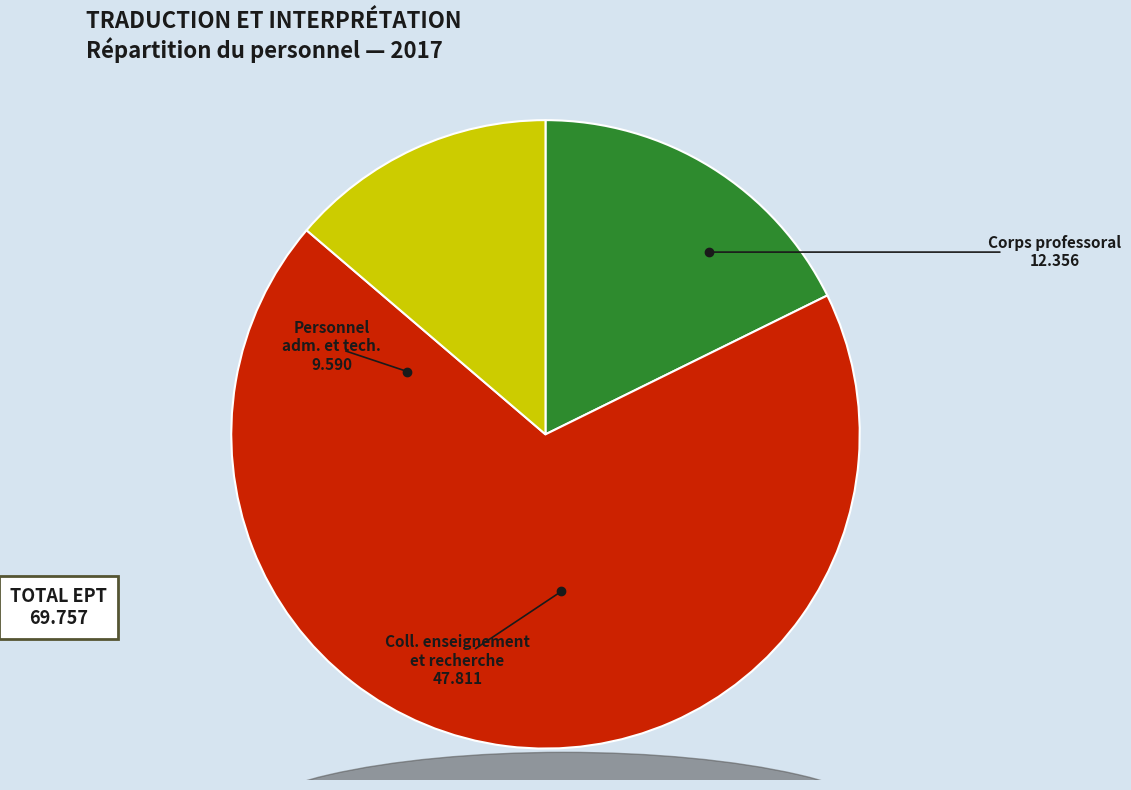

Is there a majority slice in this chart?

Yes